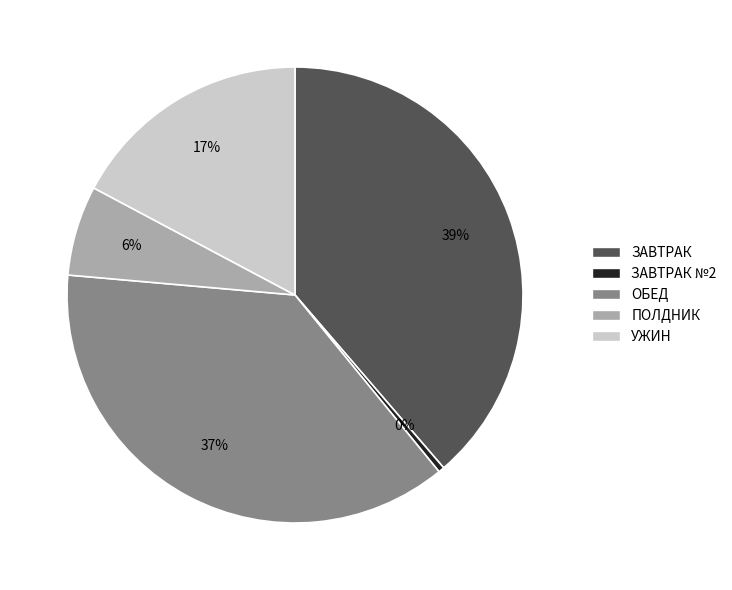

To the nearest percent, what is the combined percentage of ОБЕД and УЖИН?

55%